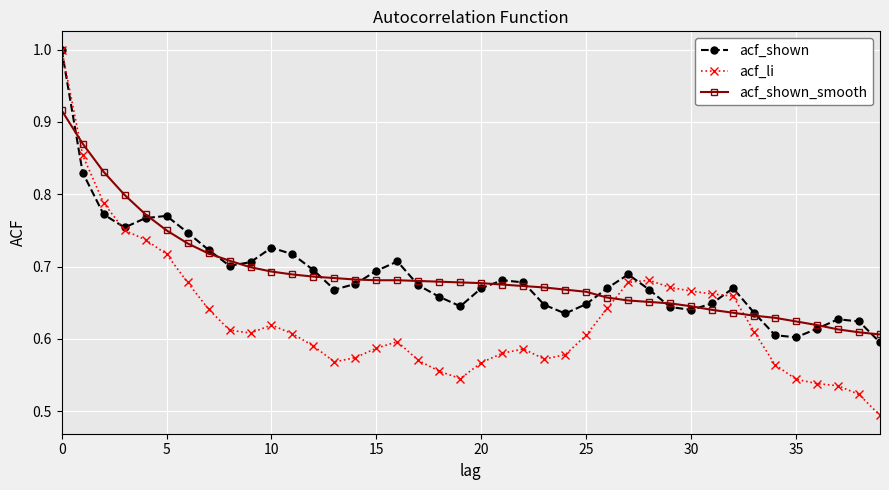

What is the maximum value shown in the chart?

1.0